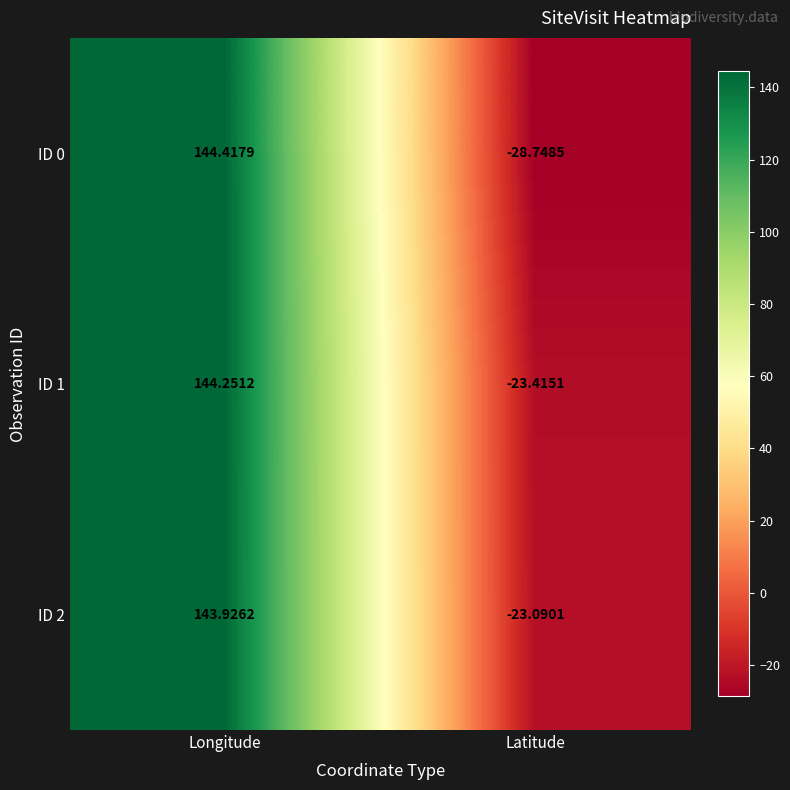

At which category is the sum across all series the highest?

Longitude